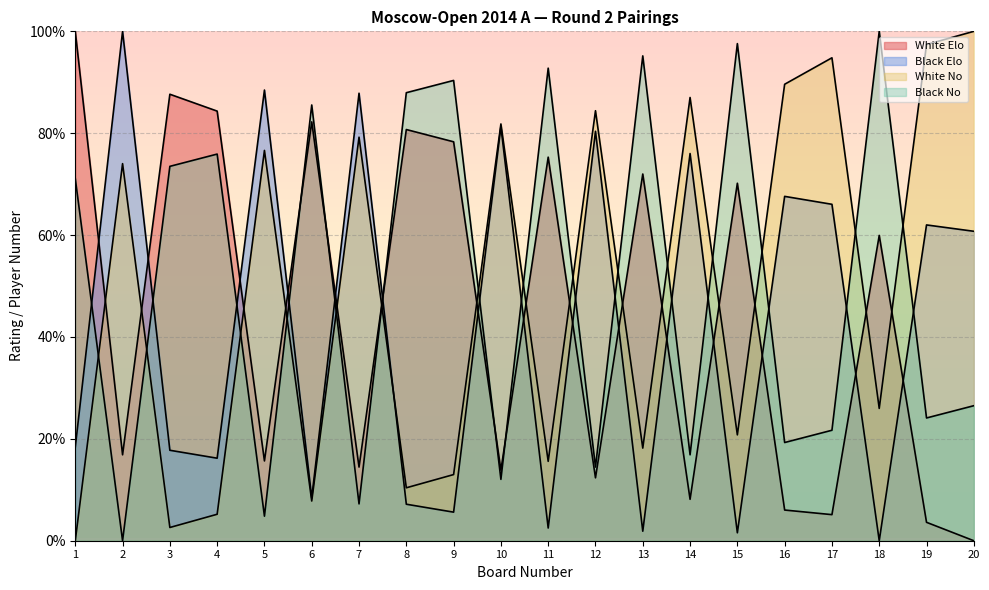

True or false: Black No and White Elo intersect in this chart.

True